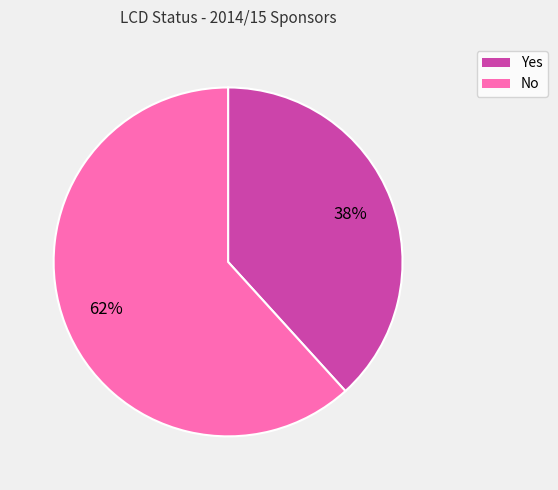

Is it true that Yes is 25% of the pie?

False